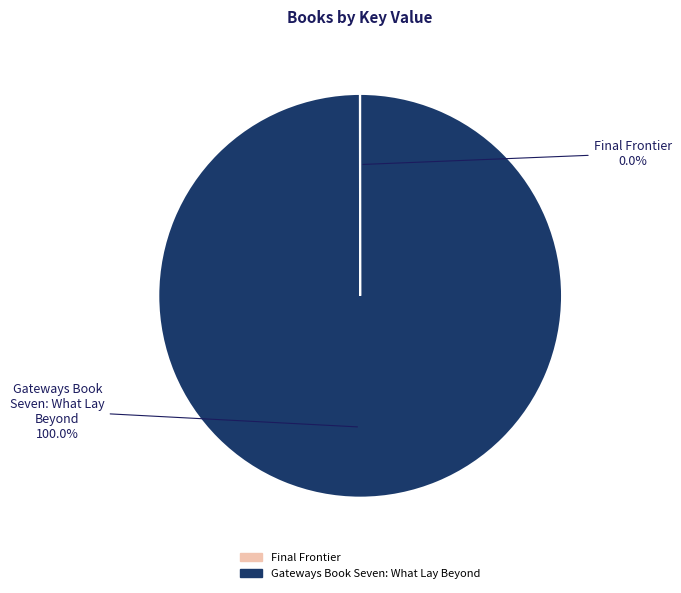

Is there any slice that represents more than half of the pie?

Yes